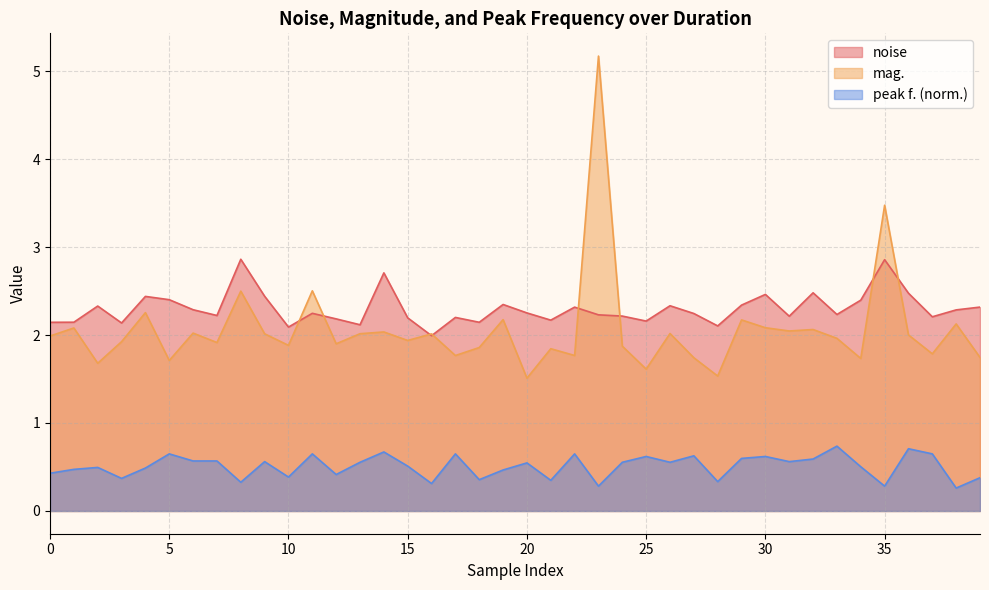

Rank the series by their maximum value, from lowest to highest.

peak f. (norm.), noise, mag.